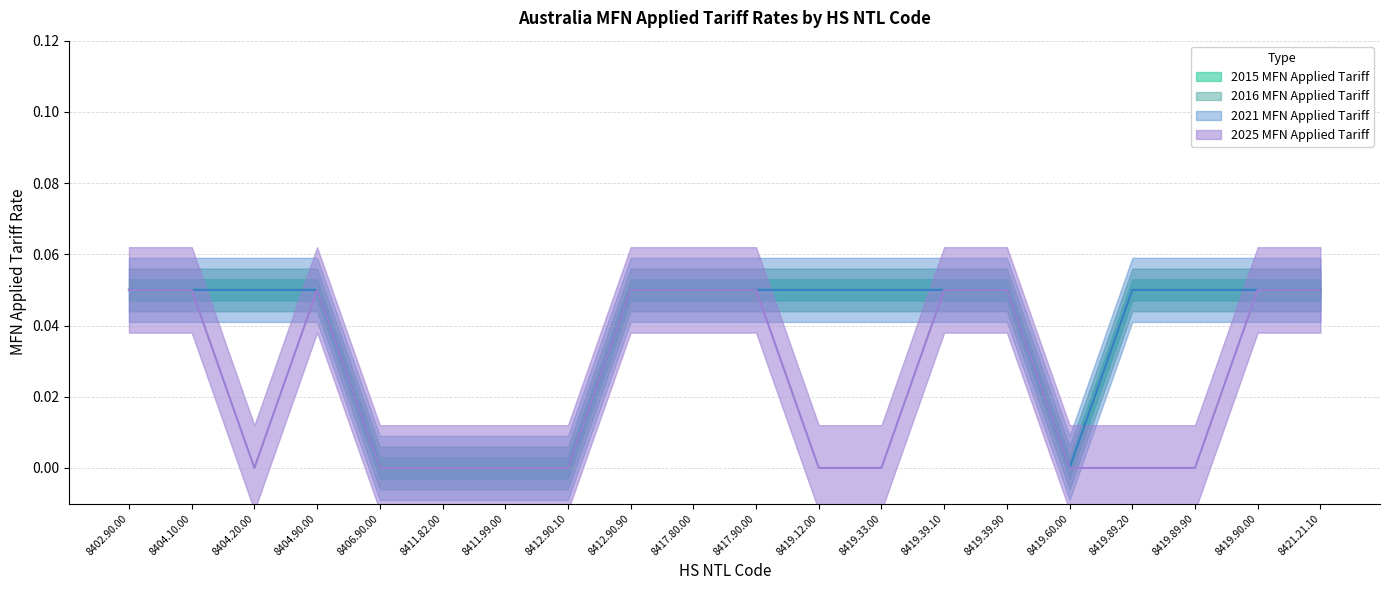

Between 8404.20.00 and 8419.39.10, which series saw the biggest shift?

2025 MFN Applied Tariff